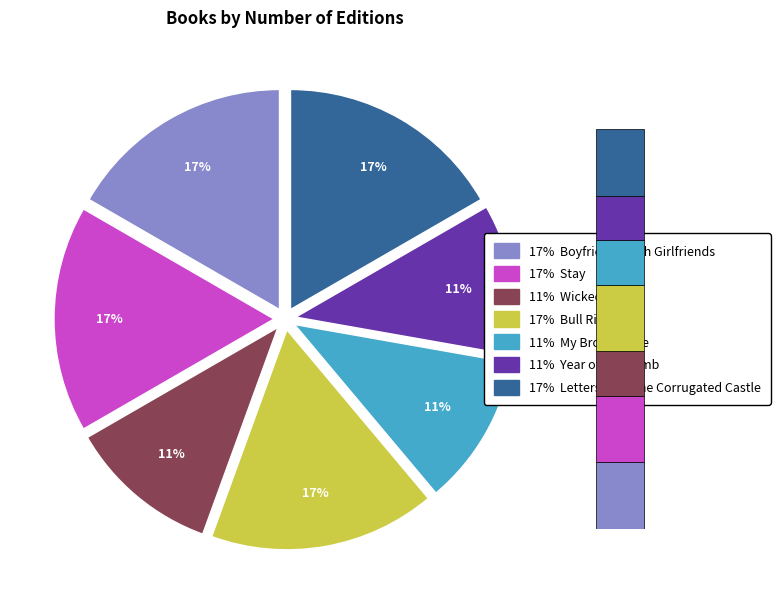

Which slice is the smallest?

Wicked Will